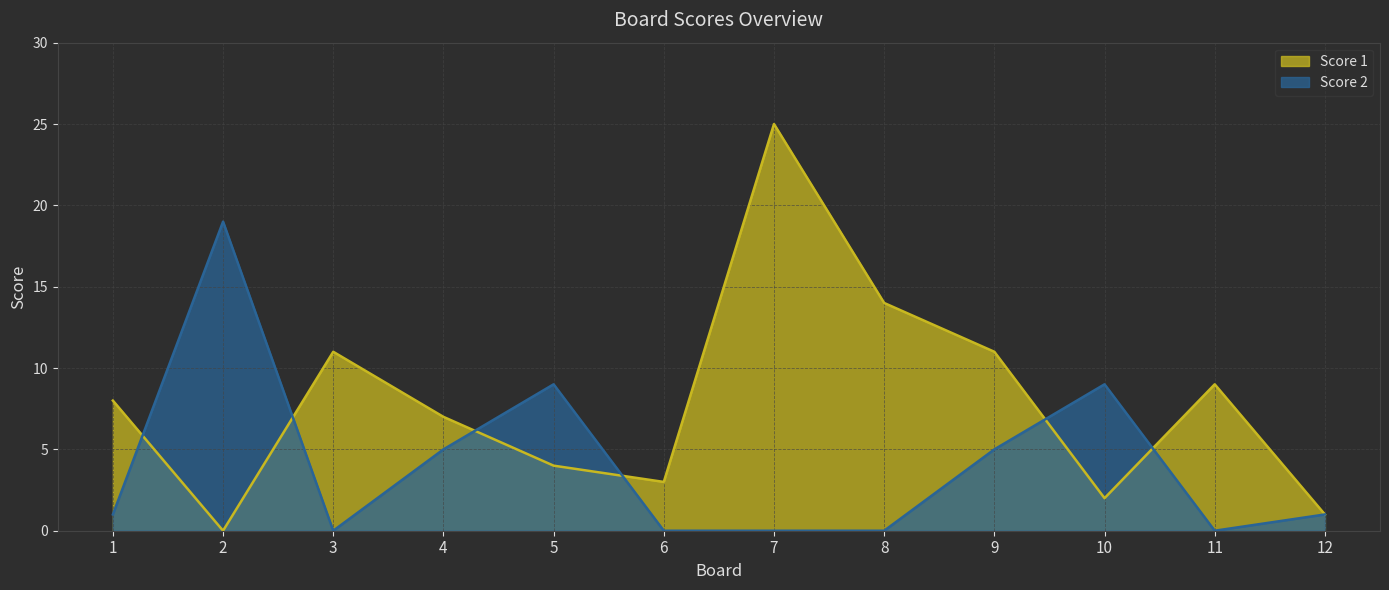

List the series in order of their overall mean, lowest first.

Score 2, Score 1